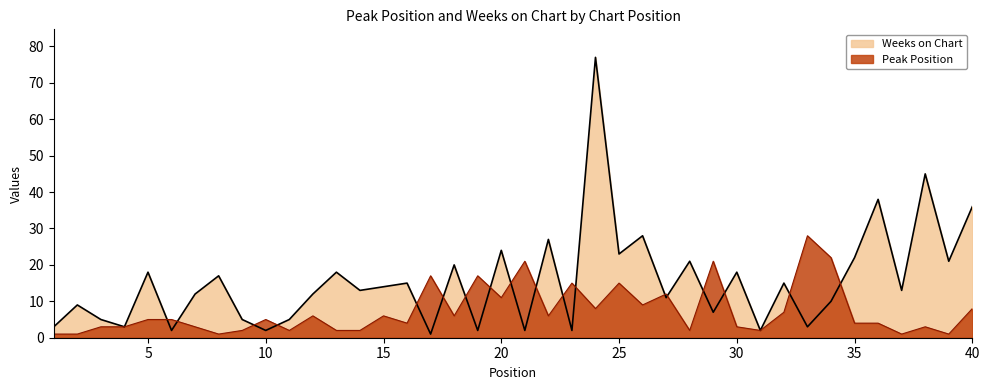

After their last crossing, which series has the higher values: Peak Position or Weeks on Chart?

Weeks on Chart